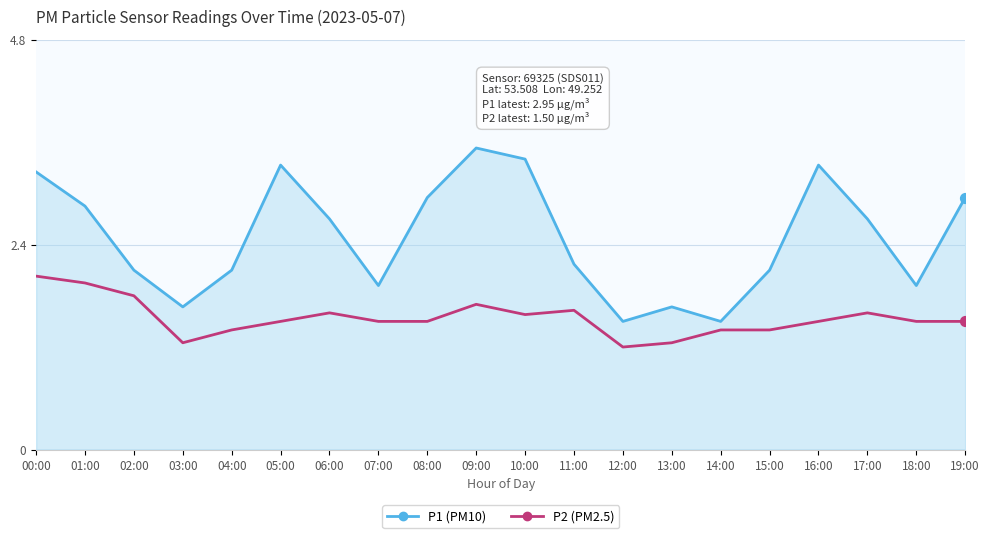

Which series contains the highest Y value?

P1 (PM10)